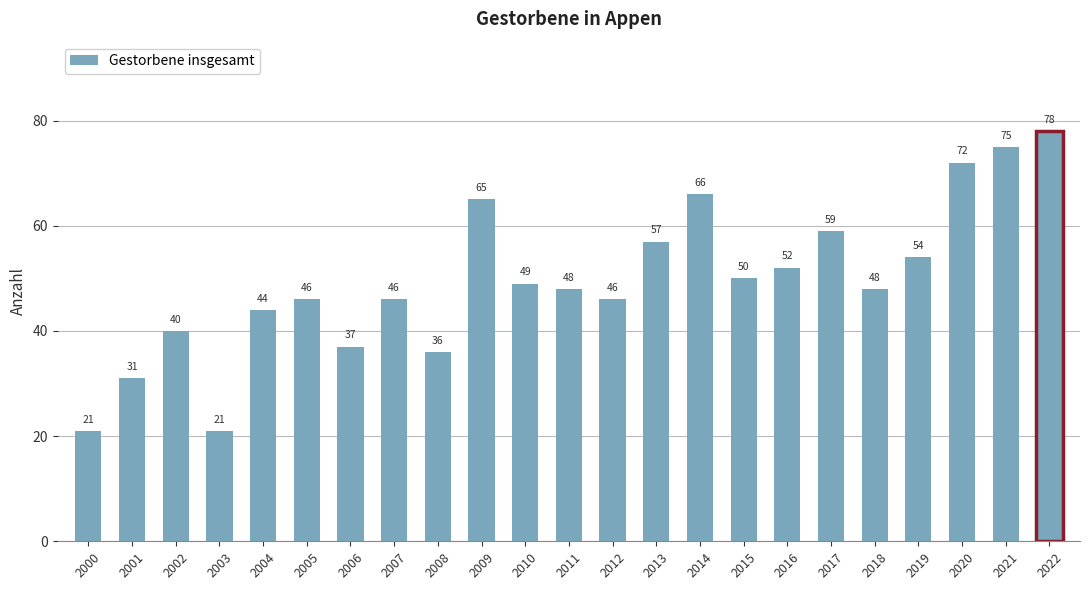

What is the difference between the values at 2008 and 2007?

10